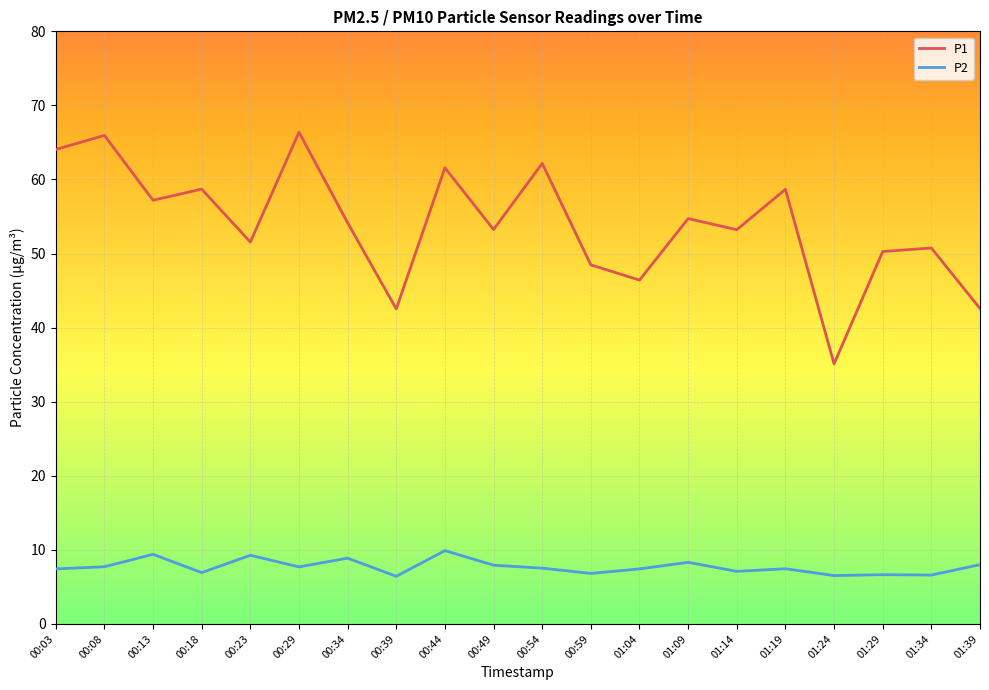

Between 01:09 and 01:29, which series saw the biggest shift?

P1